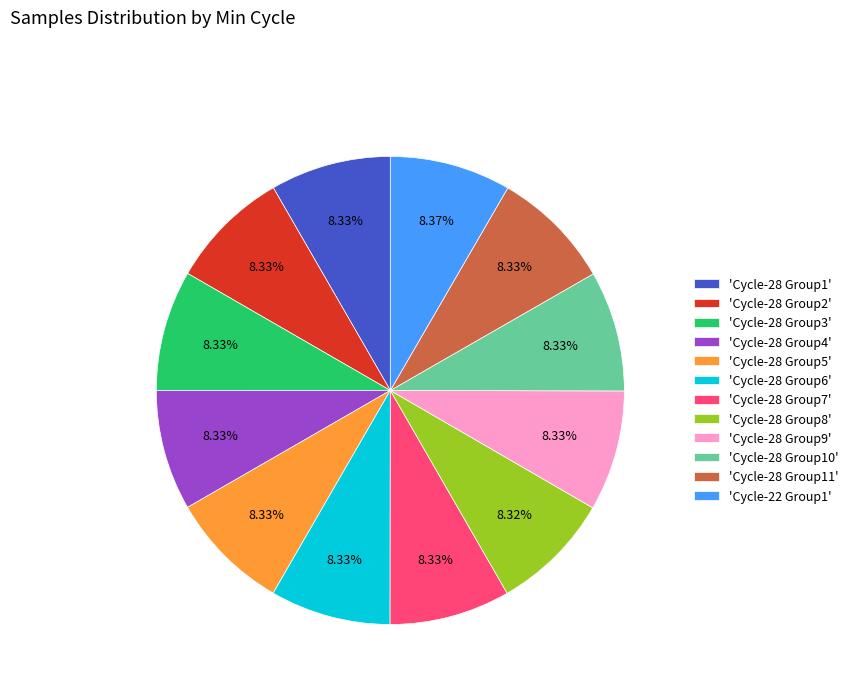

How many slices are in this pie chart?

12